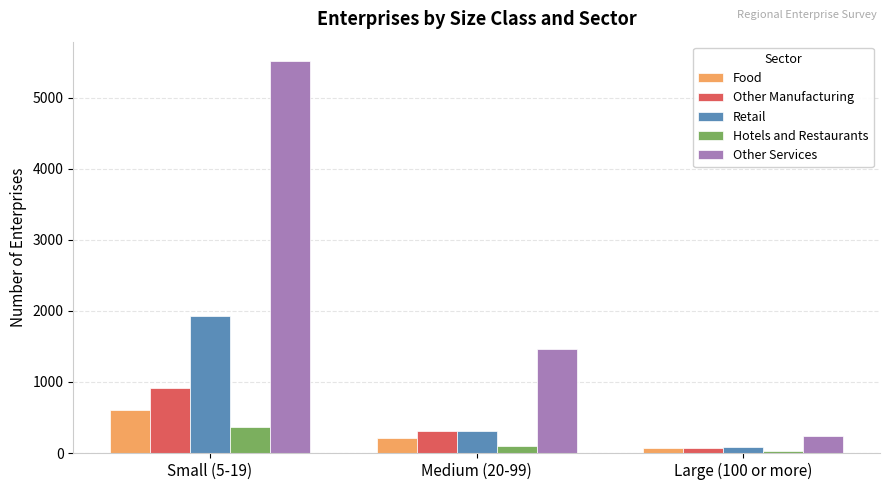

List the labels in order of Food value, largest first.

Small (5-19), Medium (20-99), Large (100 or more)